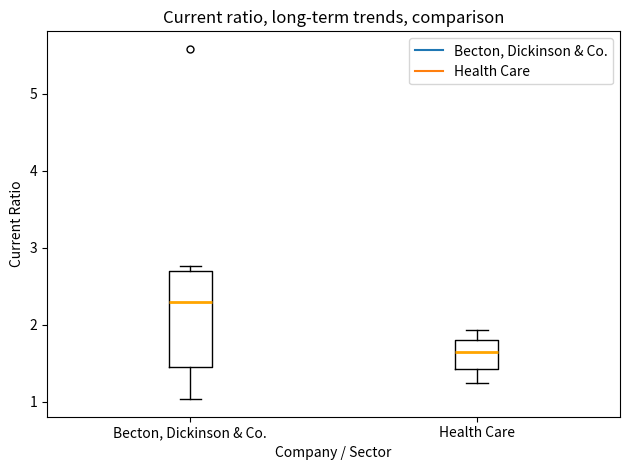

Reading left to right, read every box against the y-axis: the position of its median line, the range the box covers, and the ends of its whiskers. The values are not printed on the chart, so give them approximately, as read against the axis.

Becton, Dickinson & Co.: median 2.3, box 1.5 to 2.7, whiskers 1.0 to 2.8
Health Care: median 1.6, box 1.4 to 1.8, whiskers 1.2 to 1.9